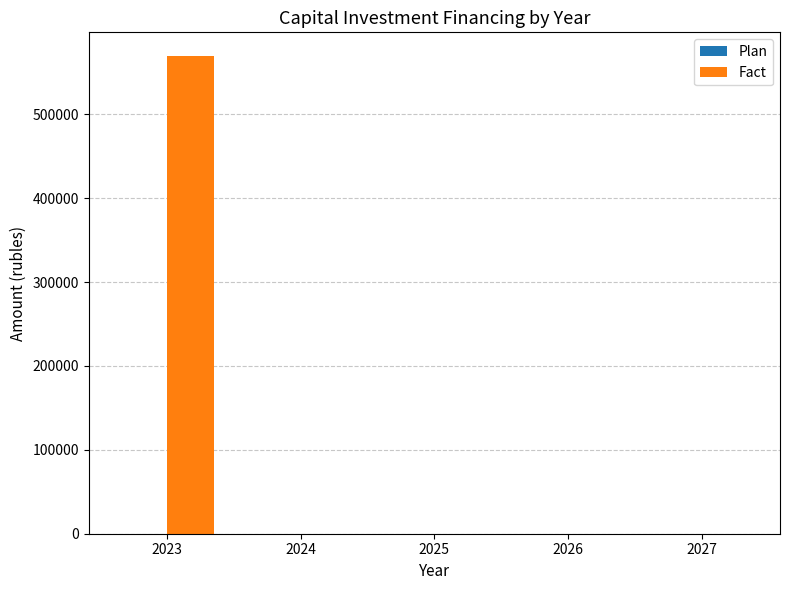

What is the change in value from 2023 to 2024?

-569400